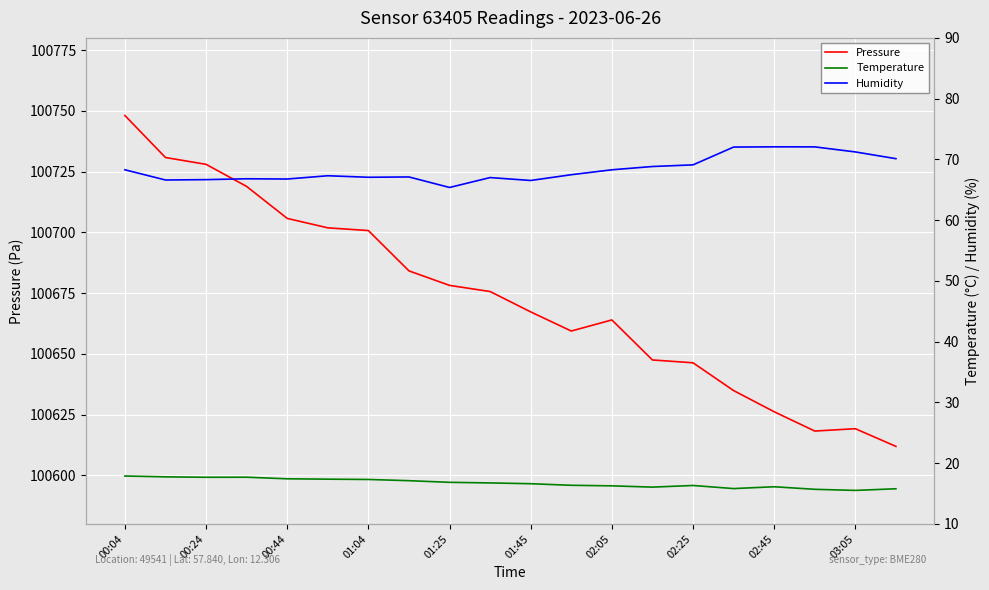

Reading right to left, list all the values displayed in this chart.

Pressure: 100611.9	100619.2	100618.2	100626.2	100634.9	100646.3	100647.5	100663.9	100659.4	100667.2	100675.6	100678.2	100684.1	100700.7	100701.8	100705.7	100718.9	100728.0	100730.8	100748.1
Temperature: 15.8	15.5	15.7	16.1	15.8	16.3	16.1	16.3	16.4	16.6	16.8	16.9	17.1	17.3	17.4	17.4	17.7	17.7	17.8	17.9
Humidity: 70.1	71.2	72.1	72.1	72.0	69.1	68.8	68.3	67.5	66.5	67.0	65.4	67.1	67.1	67.3	66.8	66.8	66.7	66.6	68.3